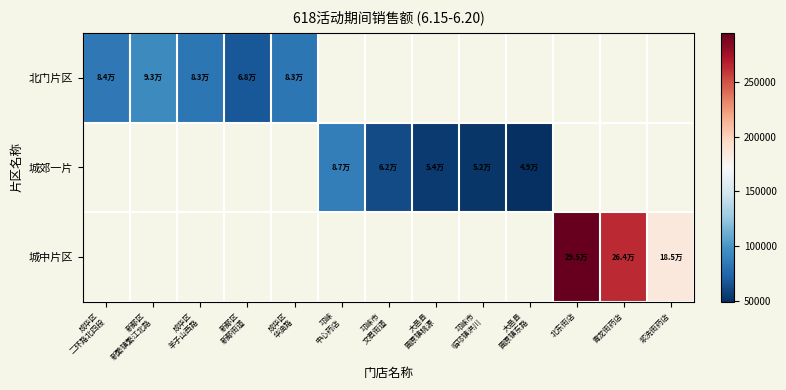

How many data points does each series have?

13